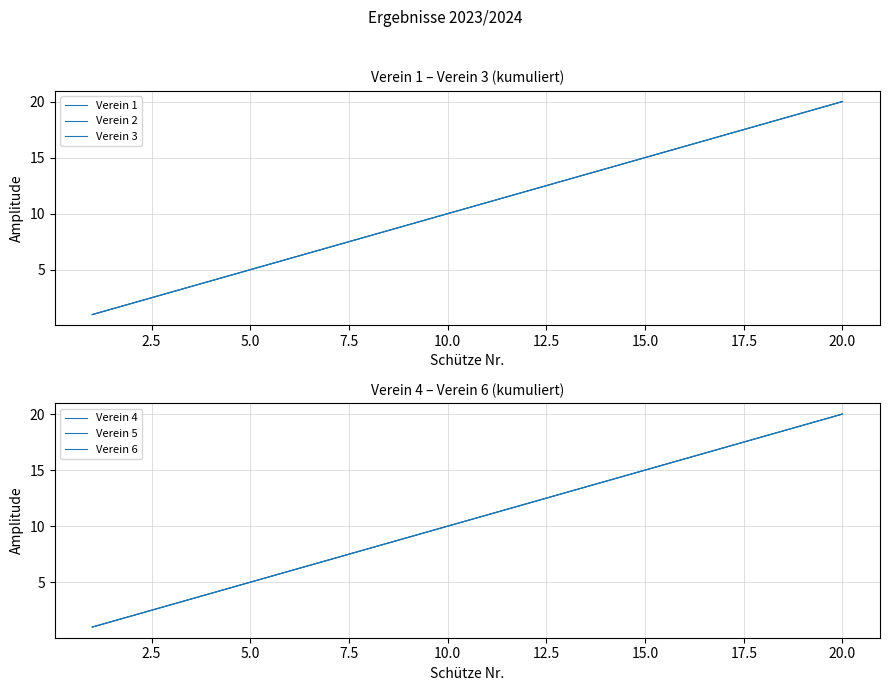

True or false: Verein 2 and Verein 5 intersect in this chart.

False